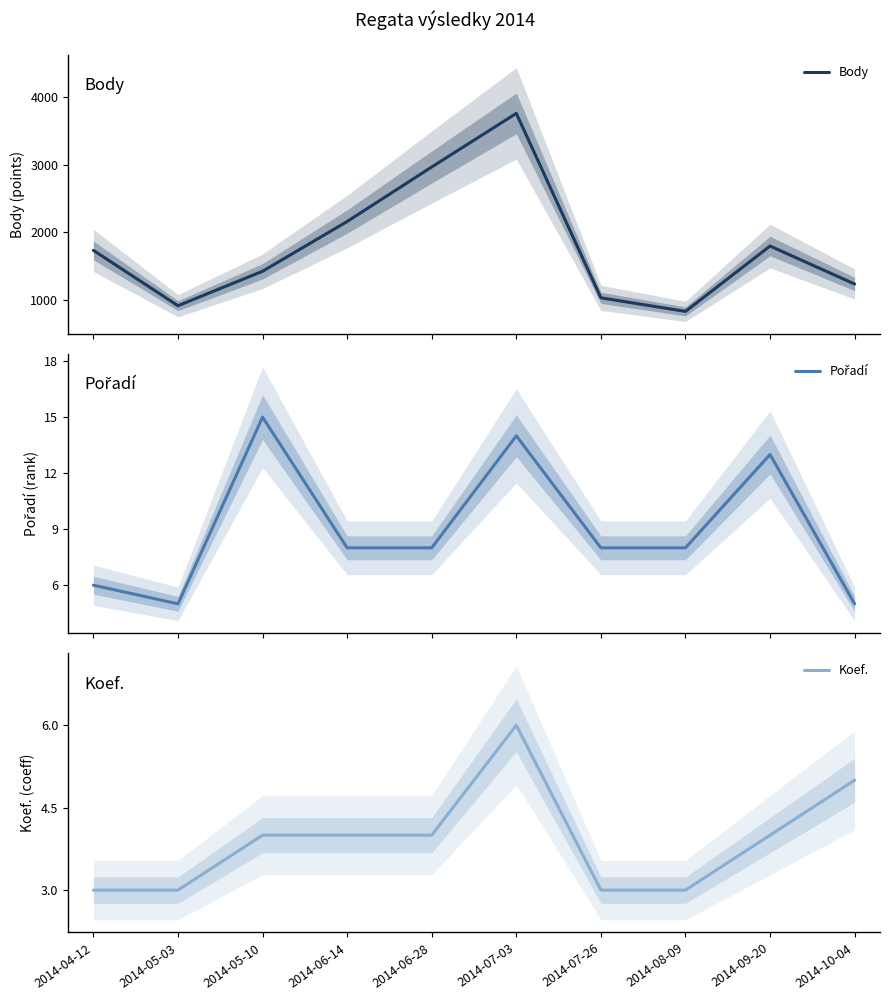

What is the total value across all series at 2014-05-03?

923